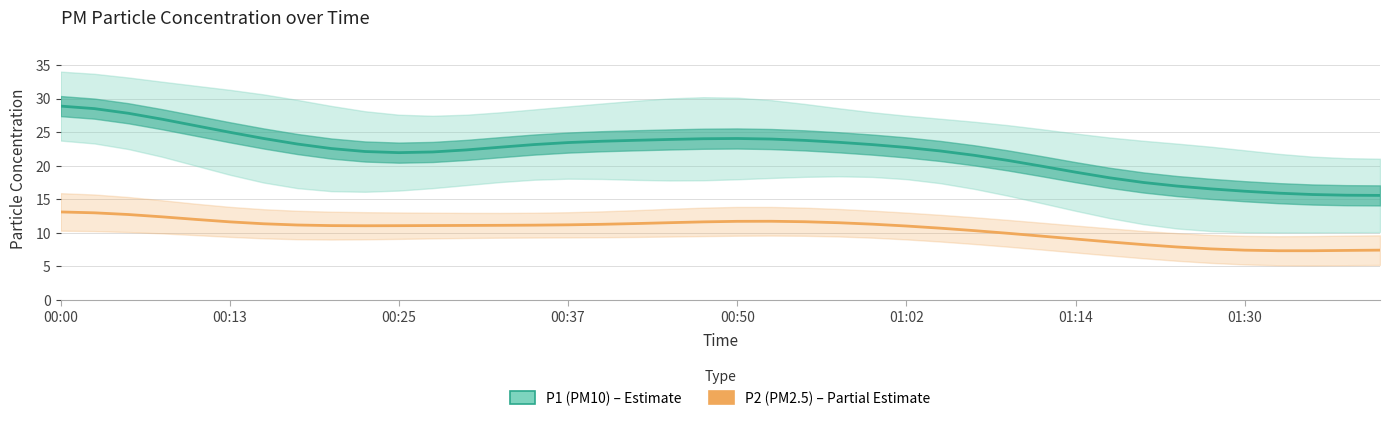

Which series changed the most between 01:02 and 8?

P1 (PM10)